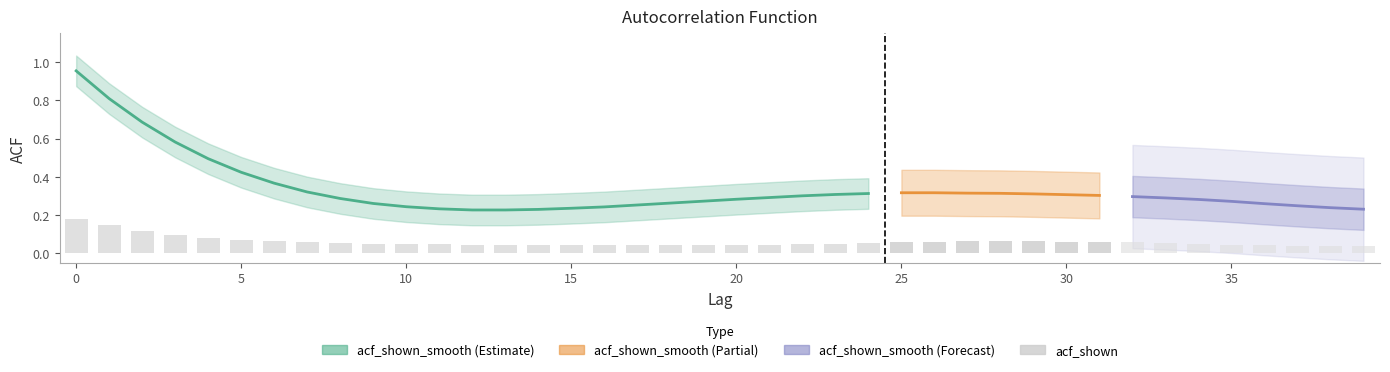

Reading right to left, what are all the values shown in this chart?

39=0.0	38=0.0	37=0.0	36=0.0	35=0.0	34=0.1	33=0.1	32=0.1	31=0.1	30=0.1	29=0.1	28=0.1	27=0.1	26=0.1	25=0.1	24=0.1	23=0.1	22=0.0	21=0.0	20=0.0	19=0.0	18=0.0	17=0.0	16=0.0	15=0.0	14=0.0	13=0.0	12=0.0	11=0.0	10=0.0	9=0.1	8=0.1	7=0.1	6=0.1	5=0.1	4=0.1	3=0.1	2=0.1	1=0.1	0=0.2